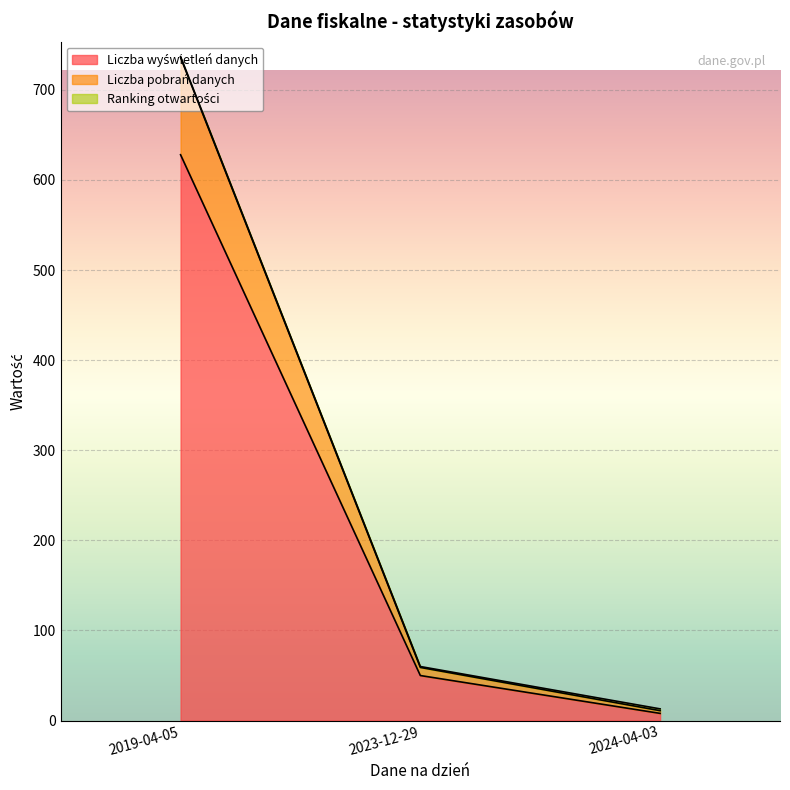

At which category is the sum across all series the highest?

2019-04-05